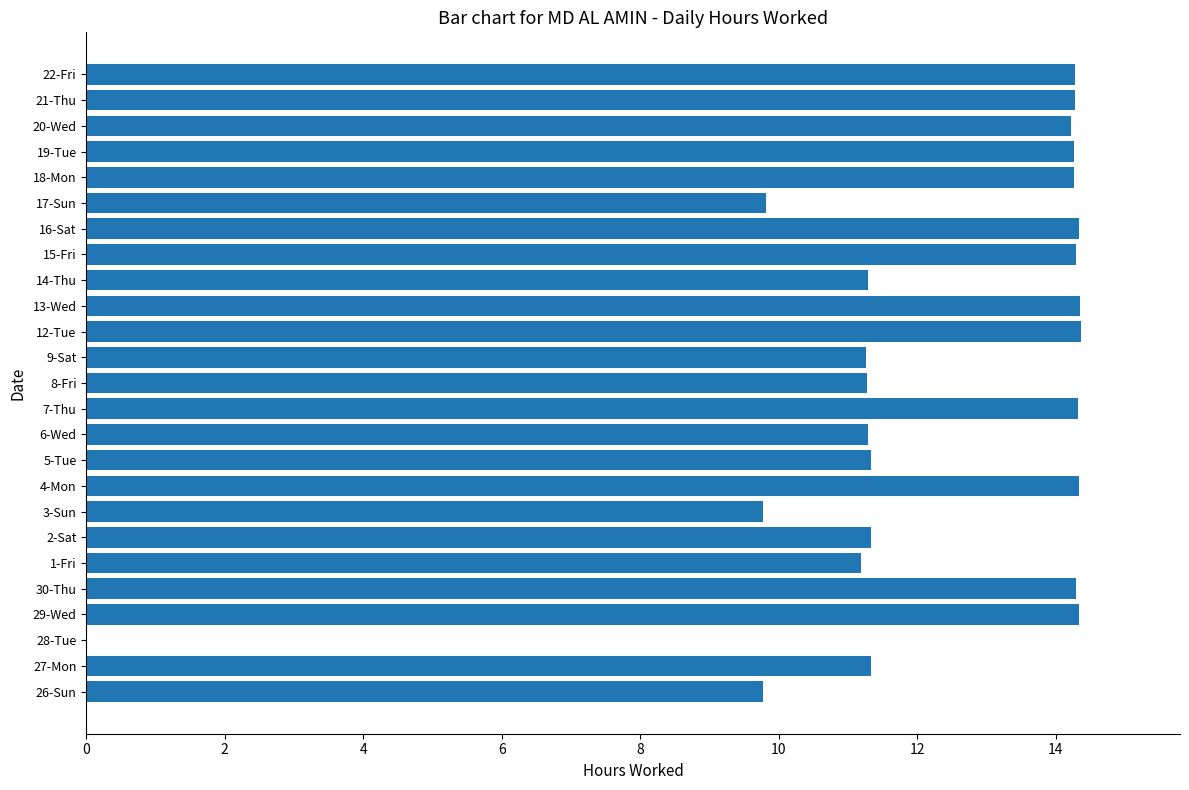

What is the sum of all values?

305.6